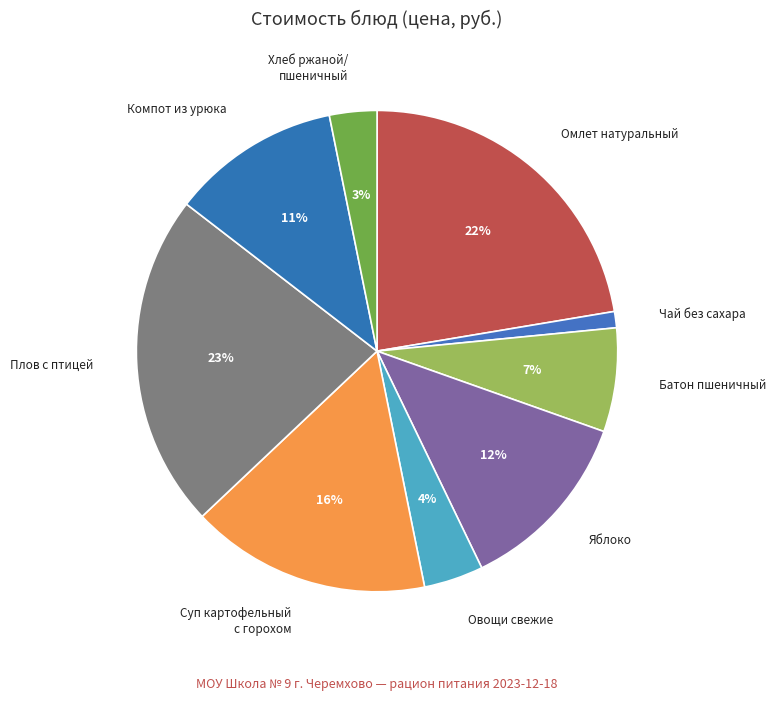

Rank the categories by value from highest to lowest.

Плов с птицей, Омлет натуральный, сваренный на пару, Суп картофельный с горохом, Яблоко, Компот из урюка, Батон пшеничный нарезной, Овощи свежие, Хлеб ржаной/пшеничный, Чай без сахара